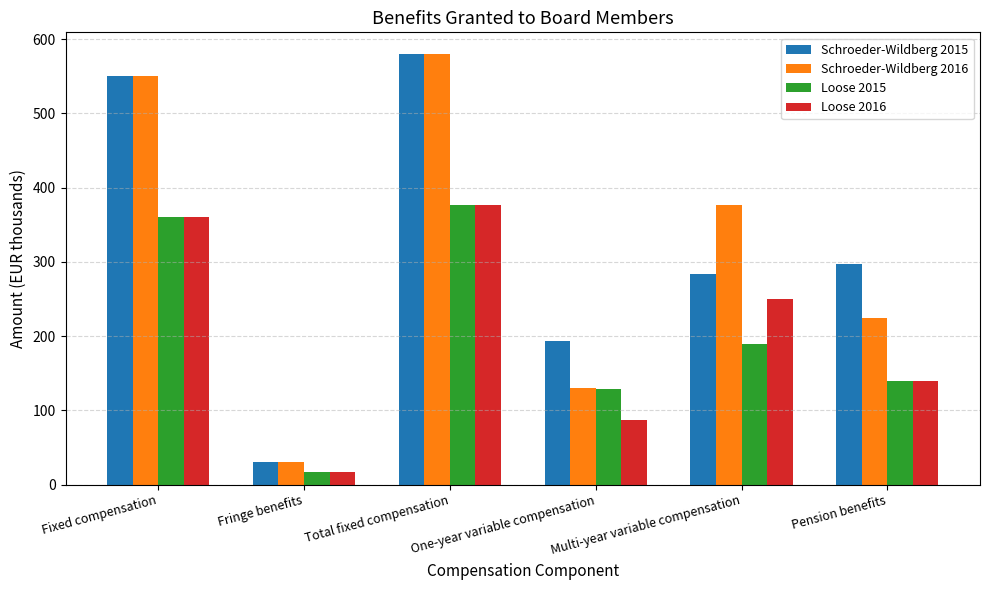

What is the label of the 4th bar from the left?

One-year variable compensation